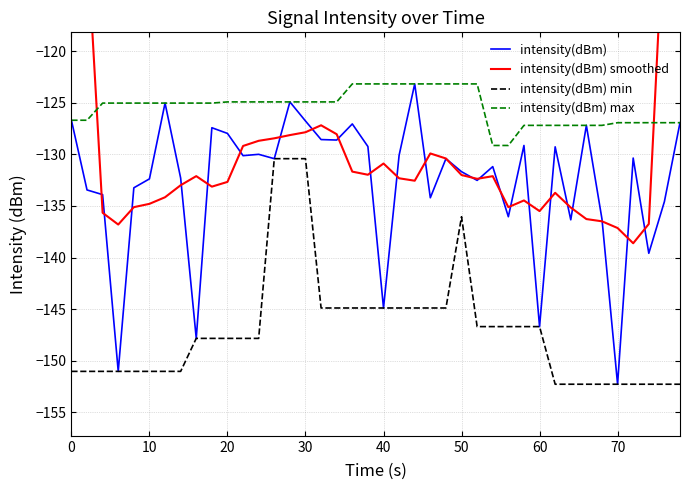

True or false: intensity(dBm) min has more than 2 points higher than both neighbors.

False